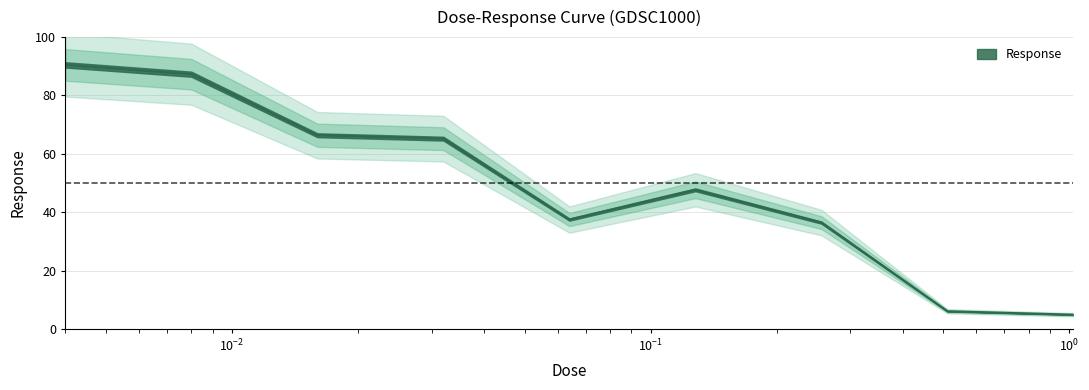

How many values are below 47?

4